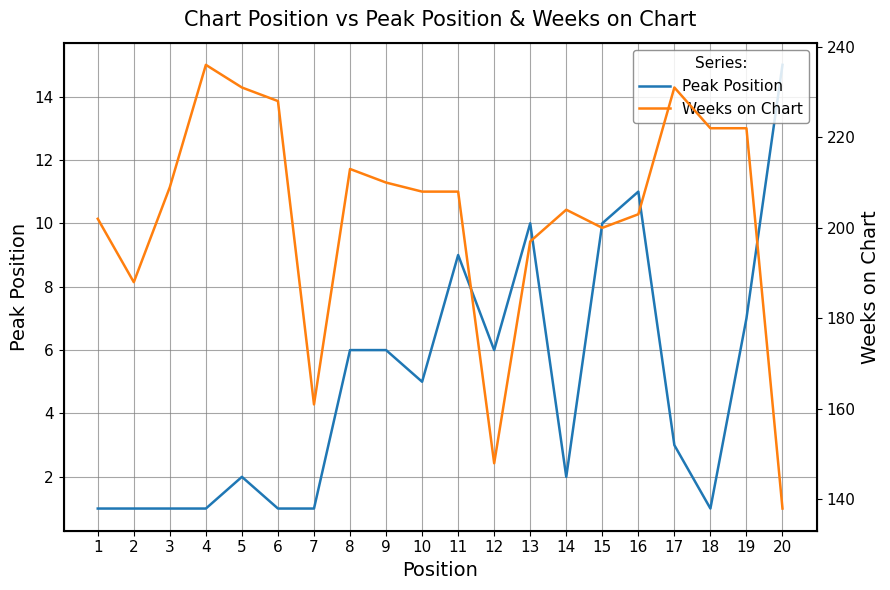

True or false: Weeks on Chart has more than 0 points higher than both neighbors.

True